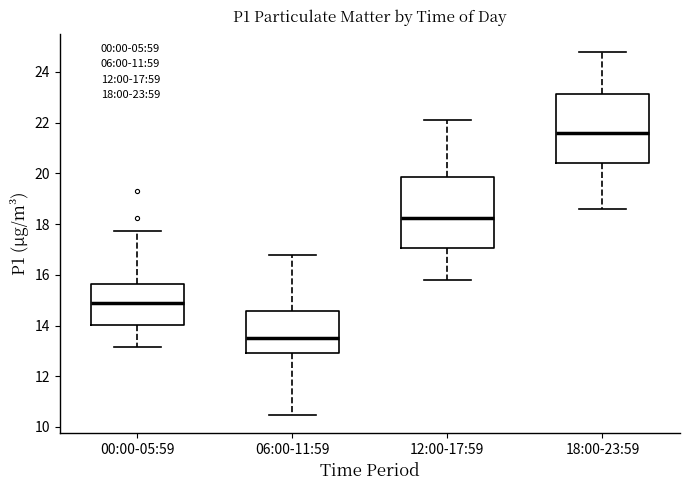

Reading left to right, read every box against the y-axis: the position of its median line, the range the box covers, and the ends of its whiskers. The values are not printed on the chart, so give them approximately, as read against the axis.

00:00-05:59: median 14.8, box 14.0 to 15.6, whiskers 13.2 to 17.8
06:00-11:59: median 13.6, box 13.0 to 14.6, whiskers 10.4 to 16.8
12:00-17:59: median 18.2, box 17.0 to 19.8, whiskers 15.8 to 22.2
18:00-23:59: median 21.6, box 20.4 to 23.2, whiskers 18.6 to 24.8